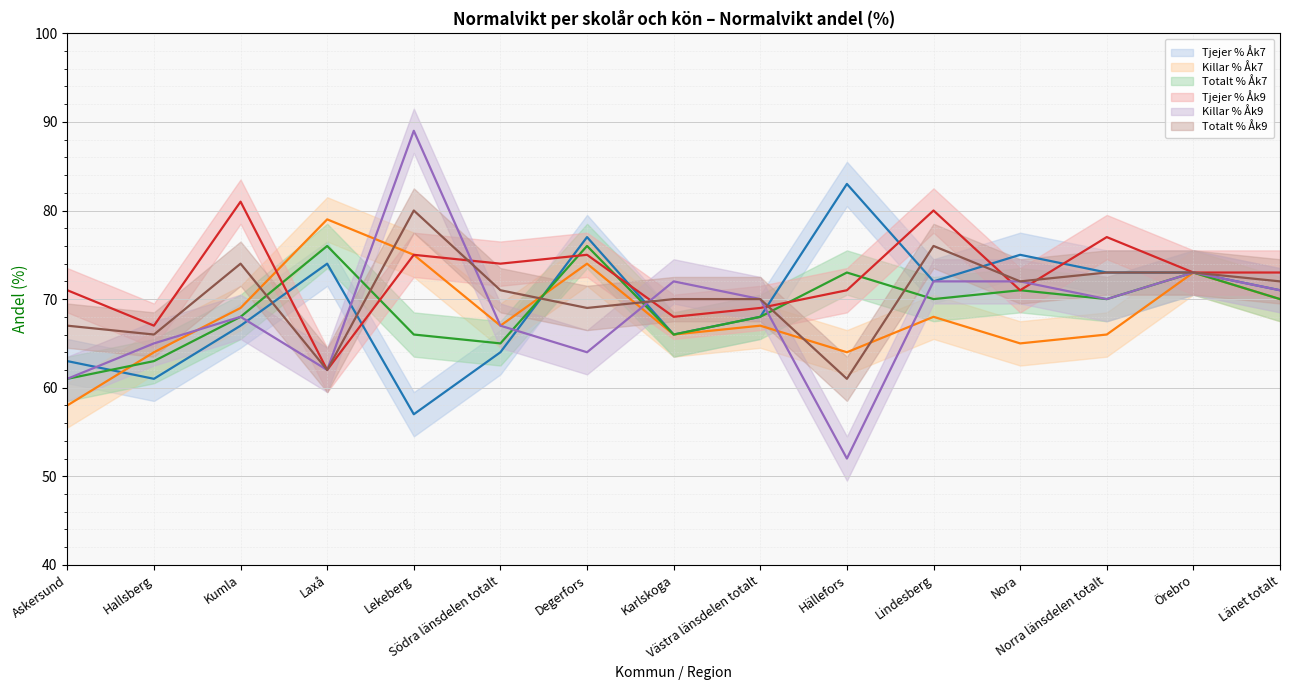

List the series in order of their peak value, lowest first.

Totalt % Åk7, Killar % Åk7, Totalt % Åk9, Tjejer % Åk9, Tjejer % Åk7, Killar % Åk9